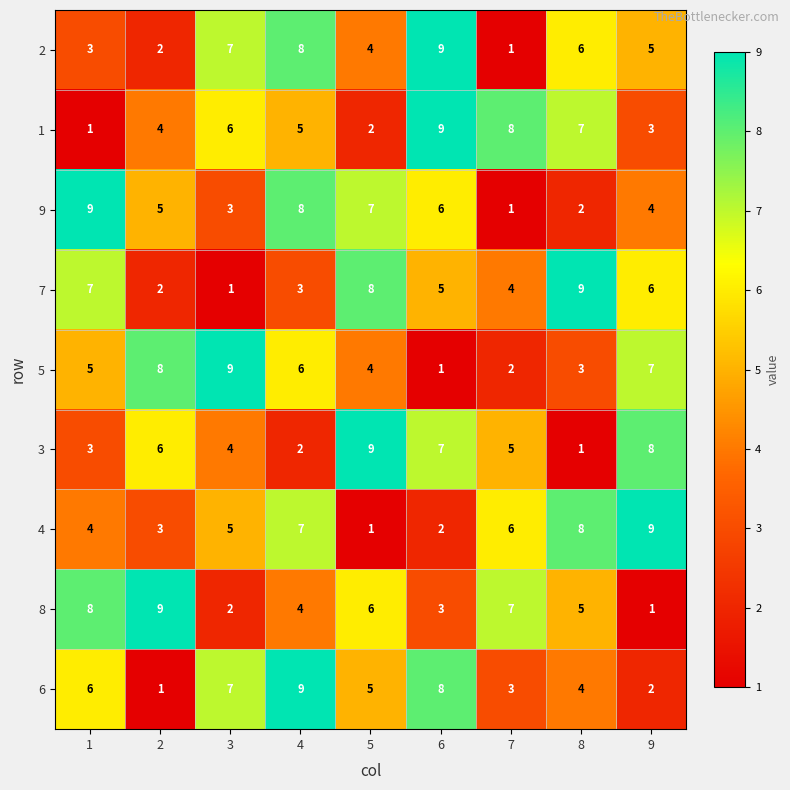

At which label is 7 closest to 5?

6